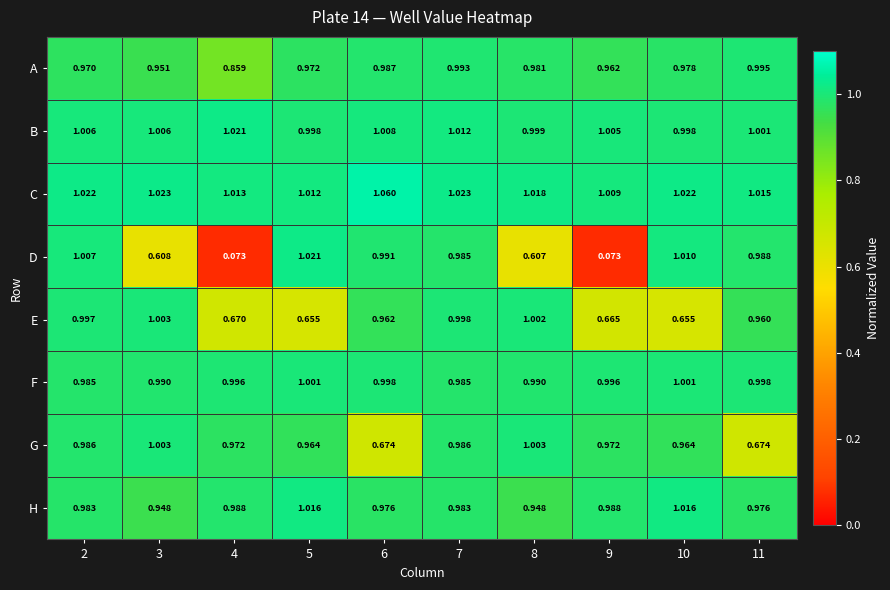

How many series are shown in this chart?

8